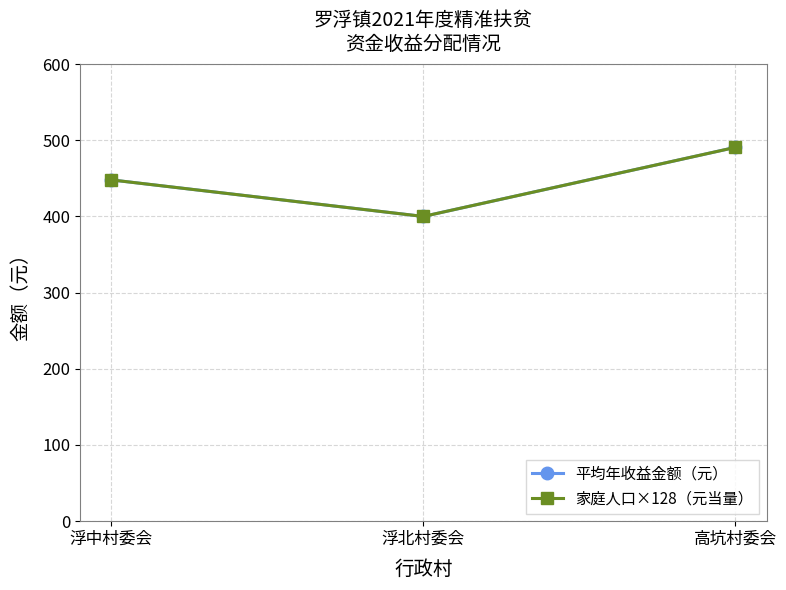

Is the value of 家庭人口×128（元当量） at 浮北村委会 greater than the value of 平均年收益金额（元） at 浮北村委会?

No